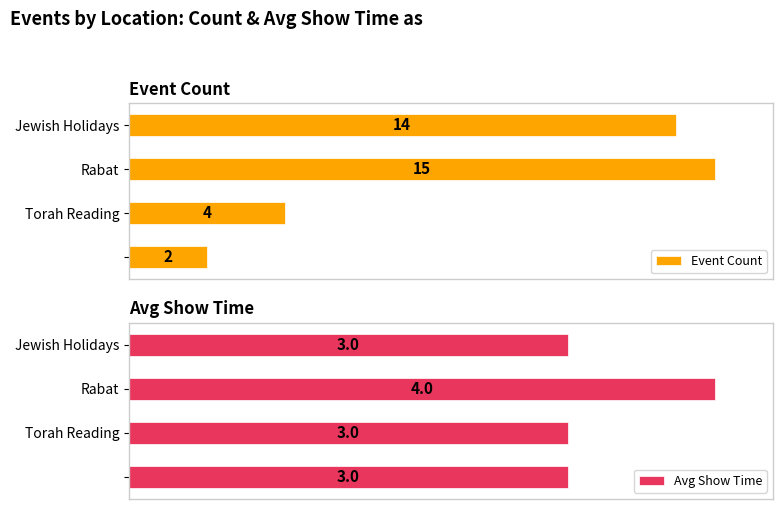

Approximately how many times larger is the value at  compared to Torah Reading?

1.0